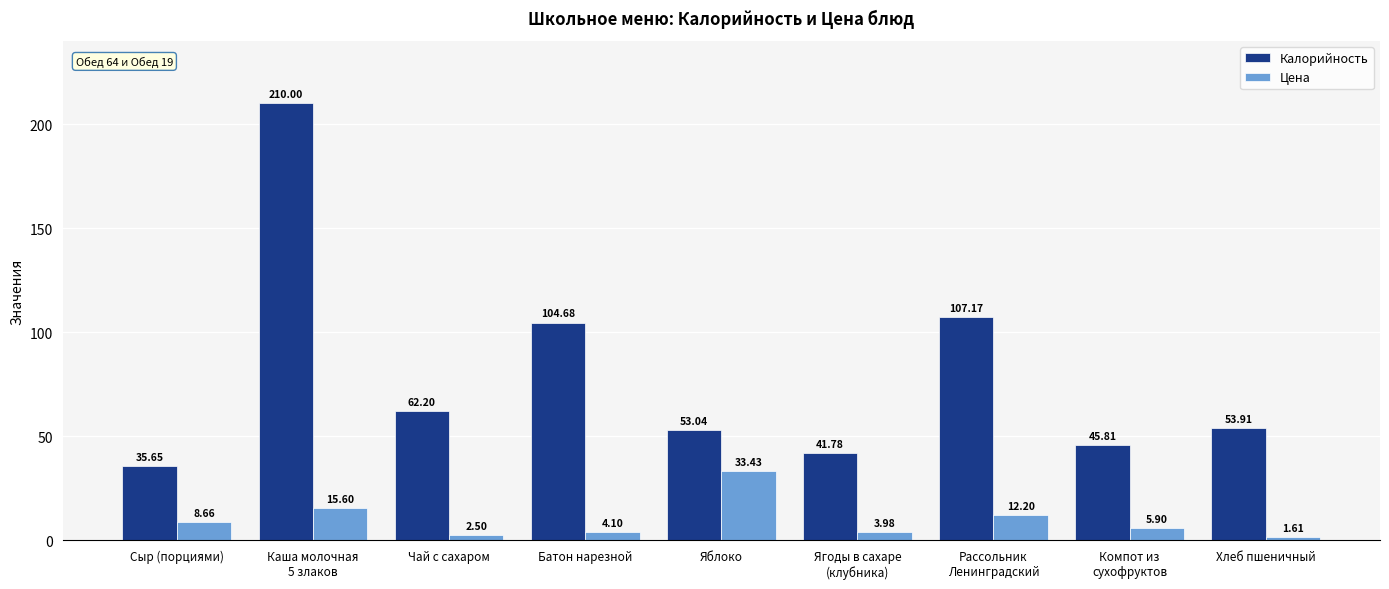

What position from the right is Каша молочная
5 злаков?

8